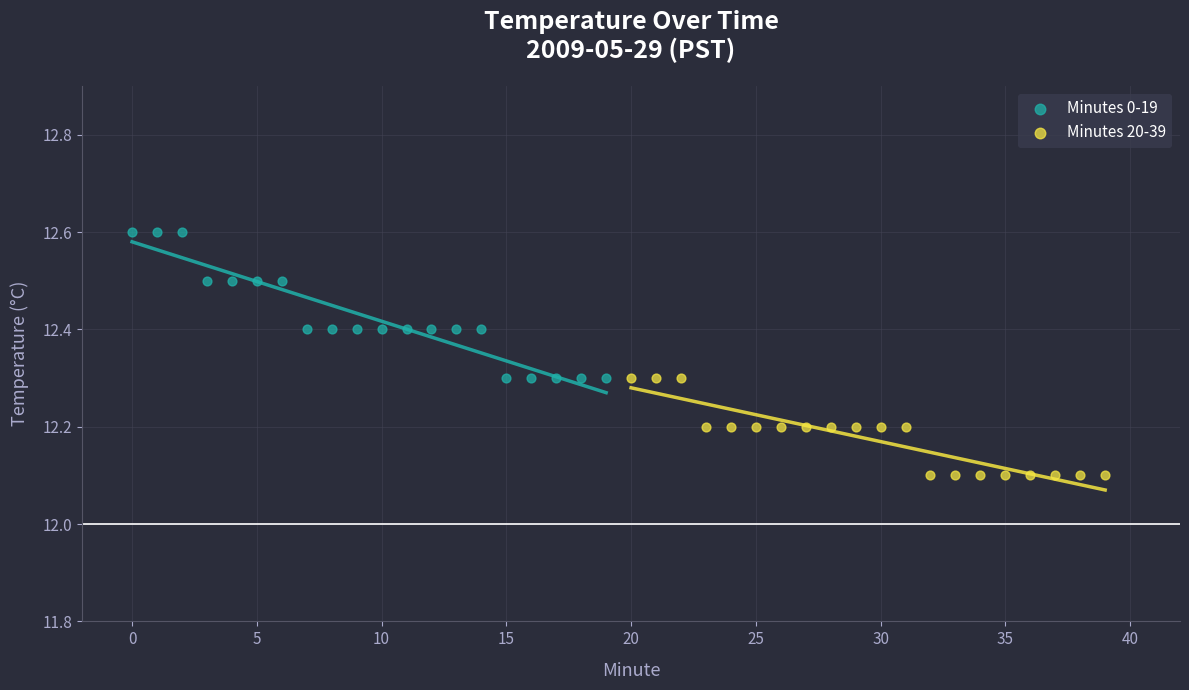

What are all the series names shown in the legend?

Minutes 0-19, Minutes 20-39